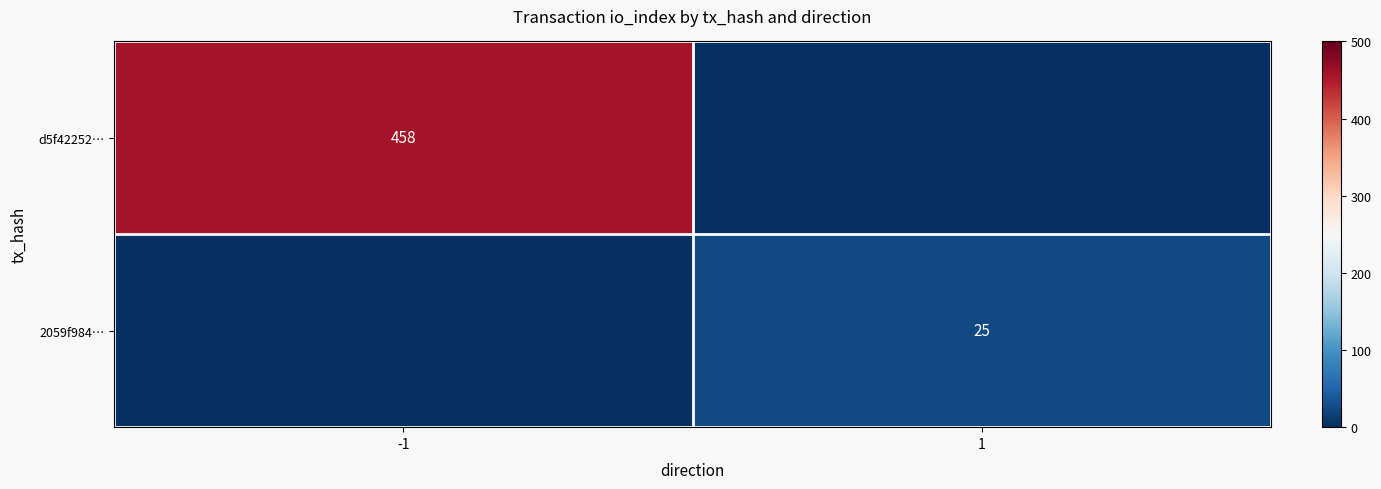

At how many categories does at least one series exceed 269?

1